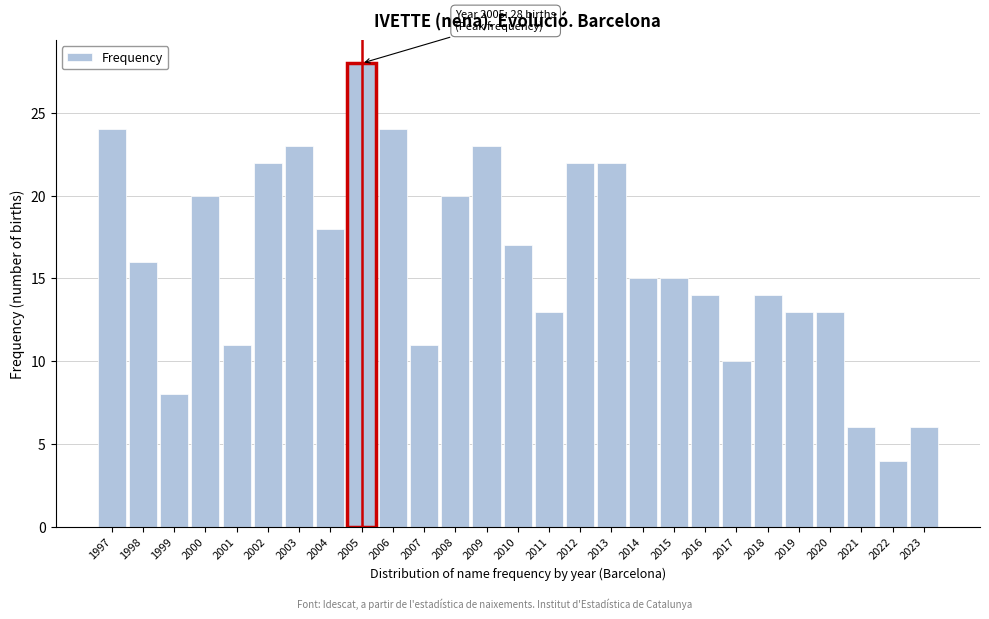

Reading left to right, list all the values displayed in this chart.

24	16	8	20	11	22	23	18	28	24	11	20	23	17	13	22	22	15	15	14	10	14	13	13	6	4	6